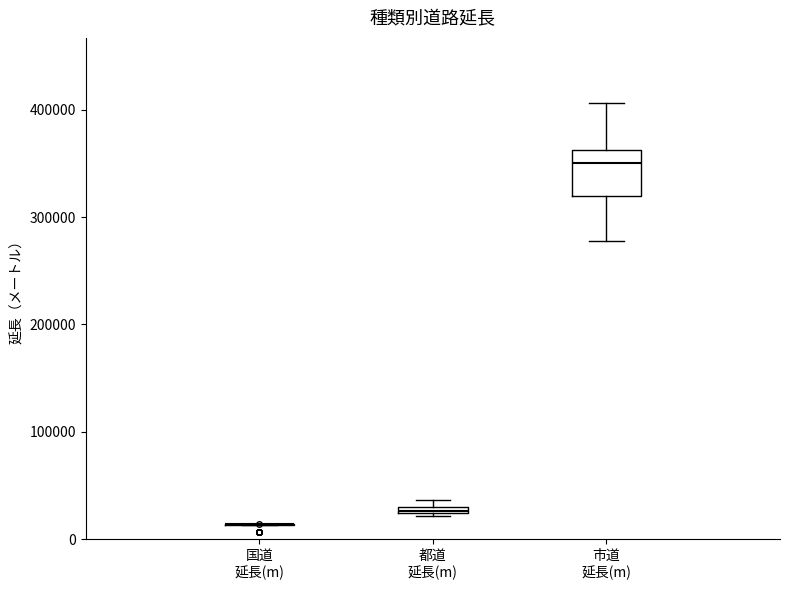

Where does the upper whisker of the box for 市道 延長(m) end on the y-axis? The values are not printed on the chart, so give them approximately, as read against the axis.

410000